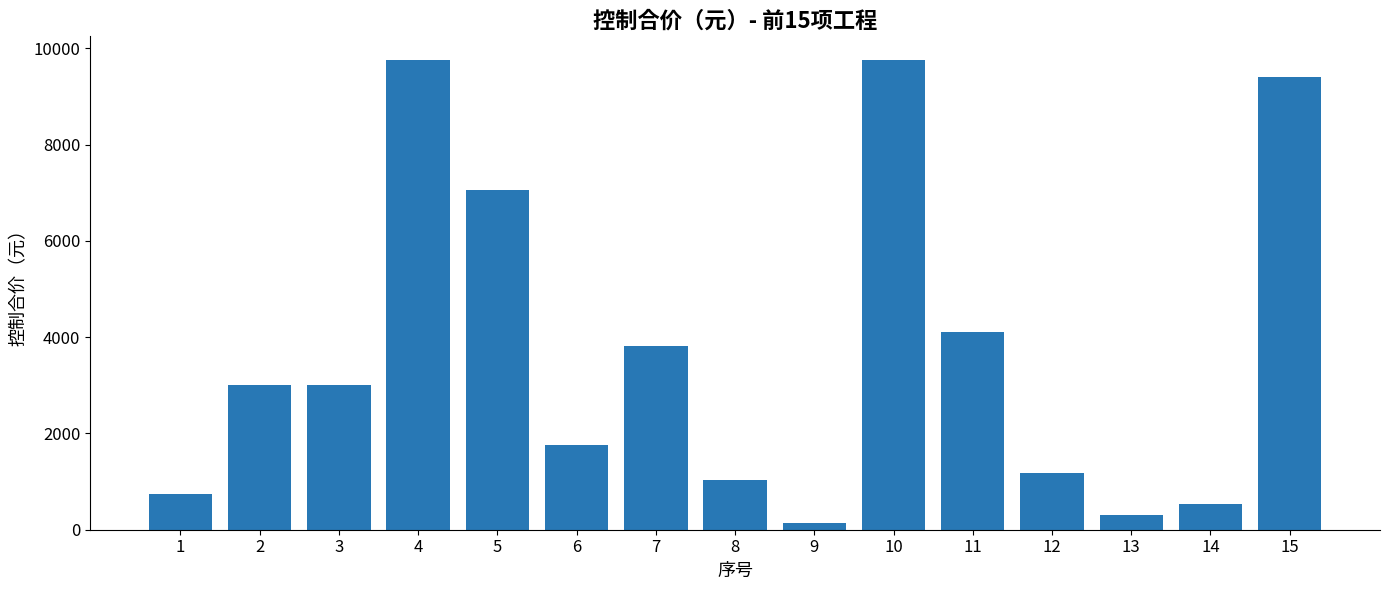

The value at 6 is 1764. True or false?

True